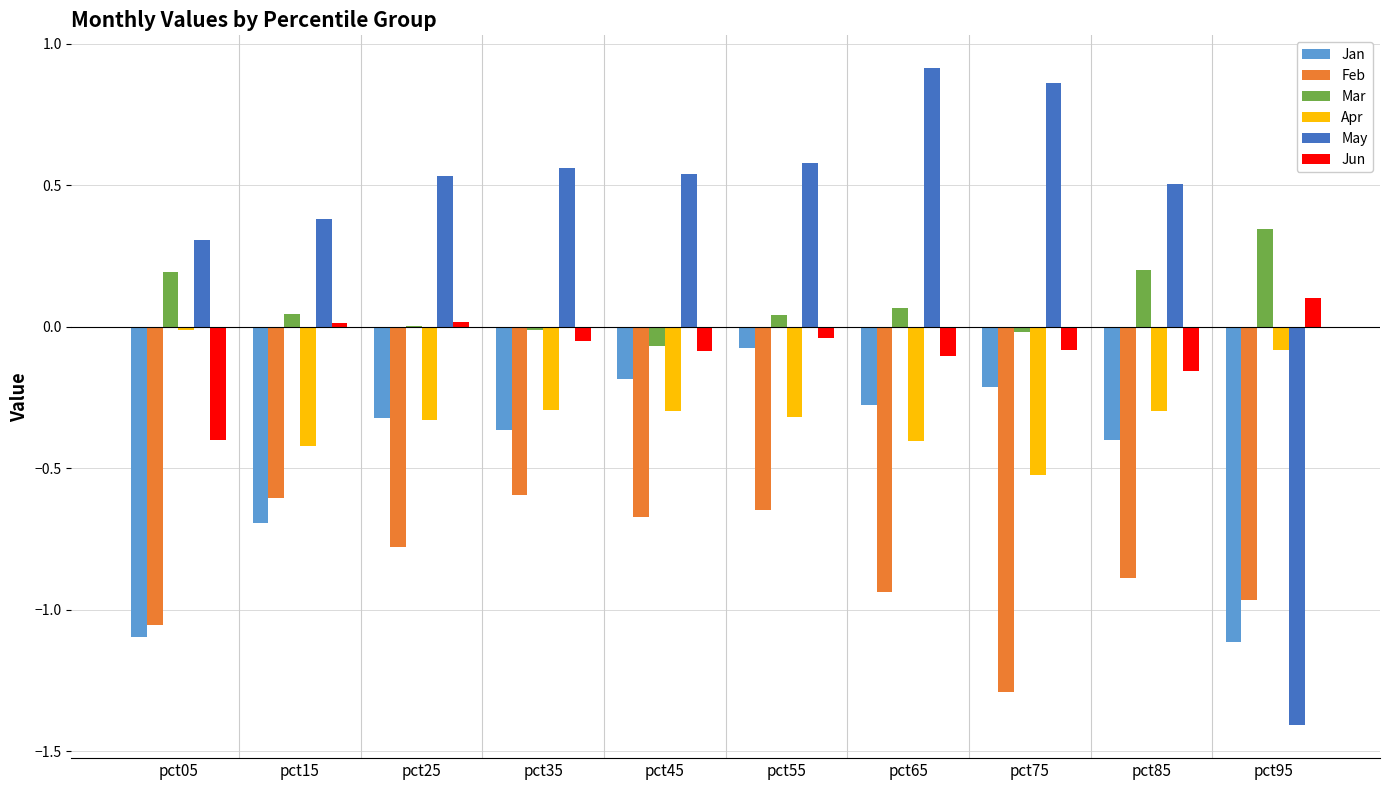

What is the total value across all series at pct05?

-2.1